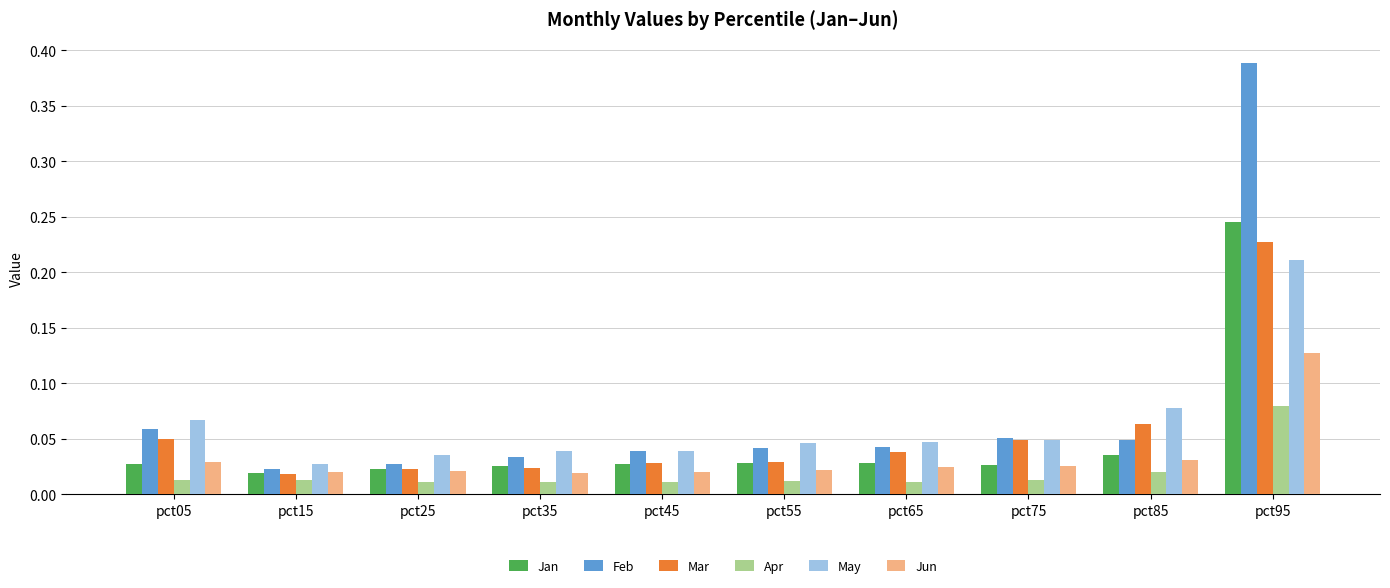

At which label does Mar reach its peak?

pct95